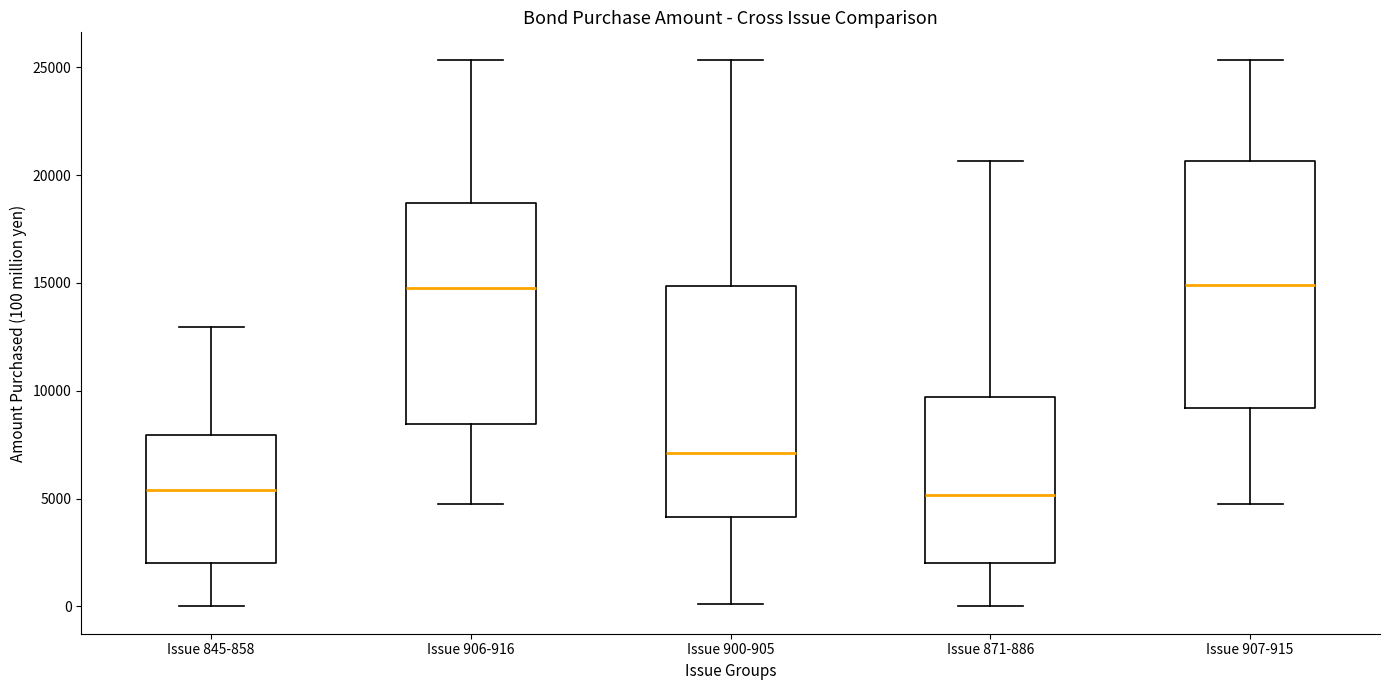

Reading left to right, read every box against the y-axis: the position of its median line, the range the box covers, and the ends of its whiskers. The values are not printed on the chart, so give them approximately, as read against the axis.

Issue 845-858: median 5500, box 2000 to 8000, whiskers 0 to 13000
Issue 906-916: median 15000, box 8500 to 18500, whiskers 4500 to 25500
Issue 900-905: median 7000, box 4000 to 15000, whiskers 0 to 25500
Issue 871-886: median 5000, box 2000 to 9500, whiskers 0 to 20500
Issue 907-915: median 15000, box 9000 to 20500, whiskers 4500 to 25500